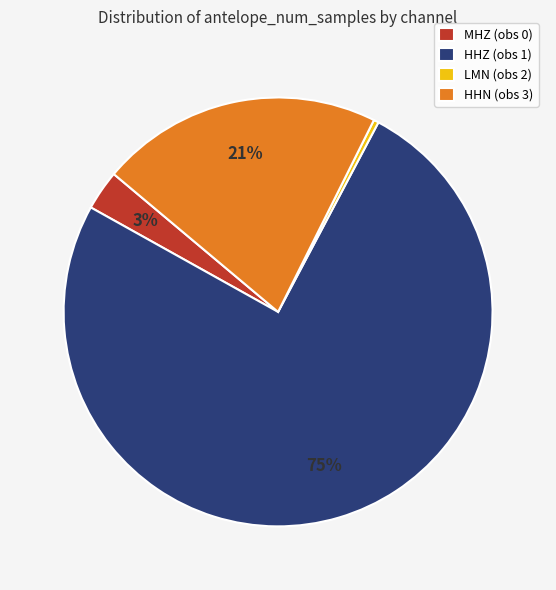

Is there a majority slice in this chart?

Yes